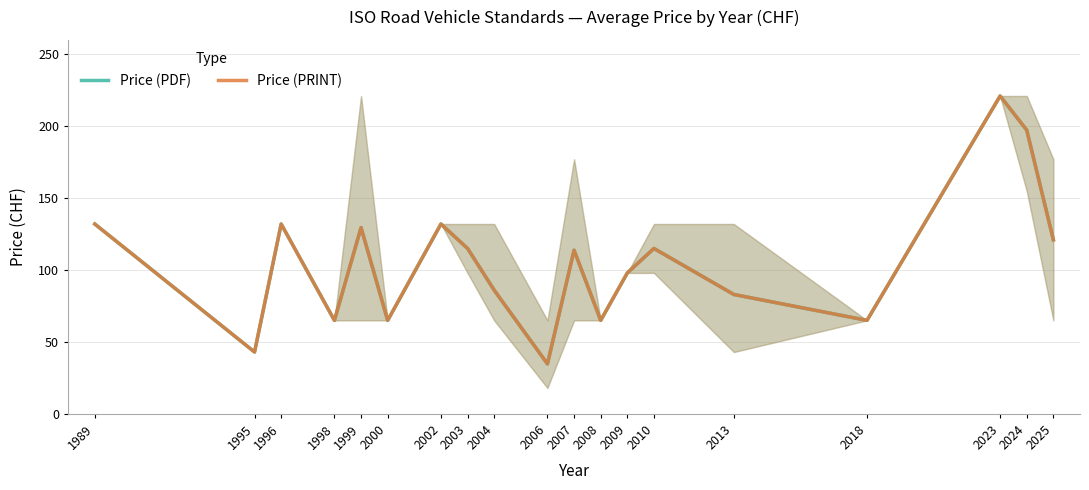

How many data points in Price (PDF) are less than 113?

9